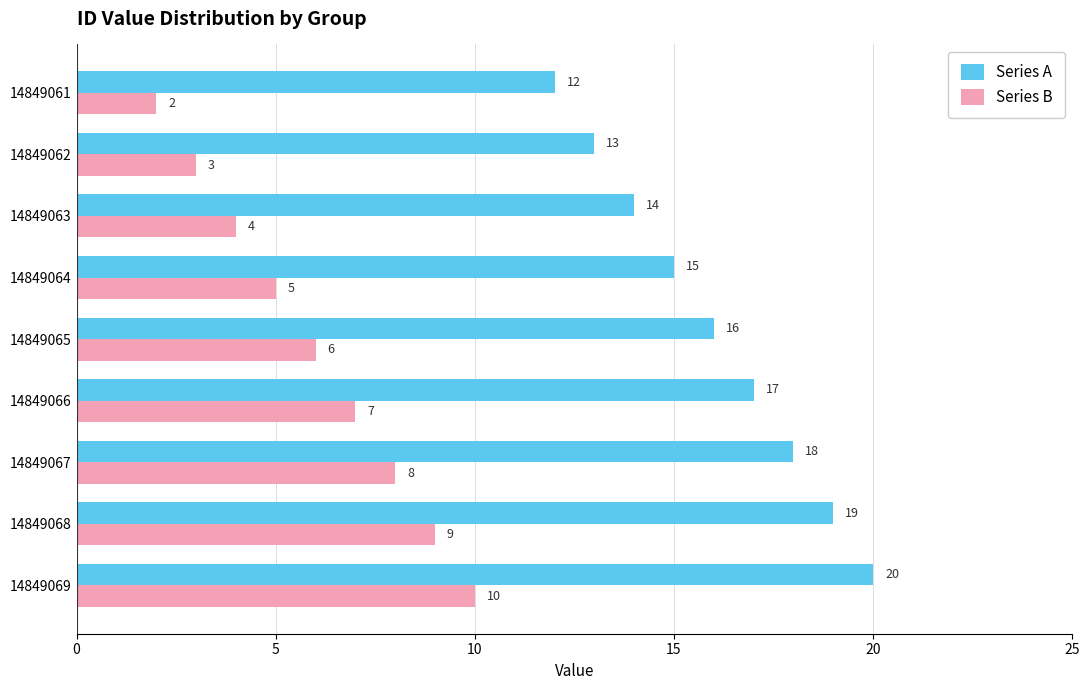

What is the sum of the Series A values at 14849066 and 14849061?

29